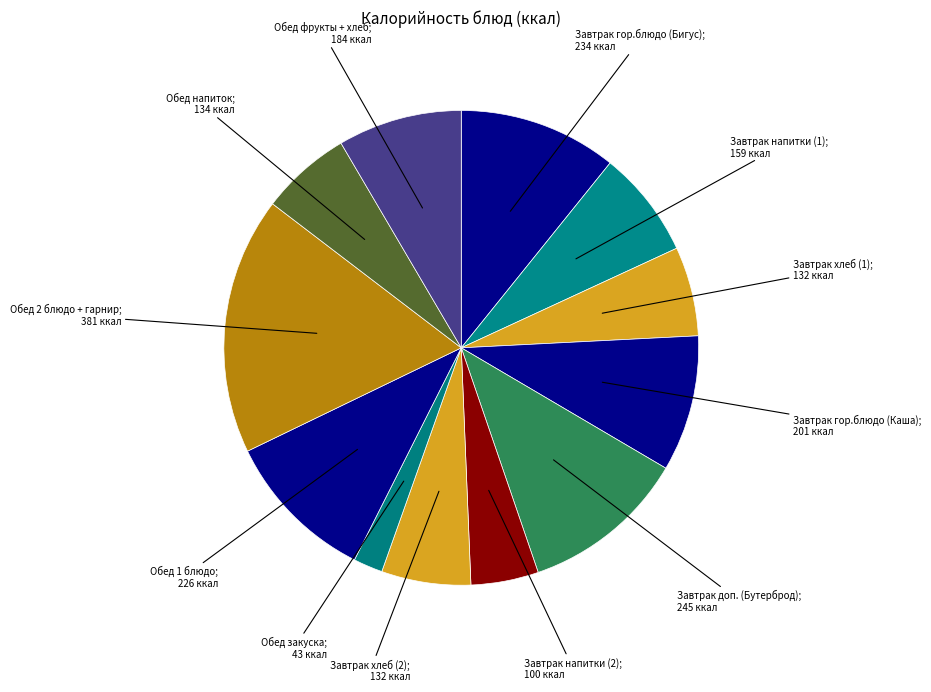

How many segments does this pie chart have?

12